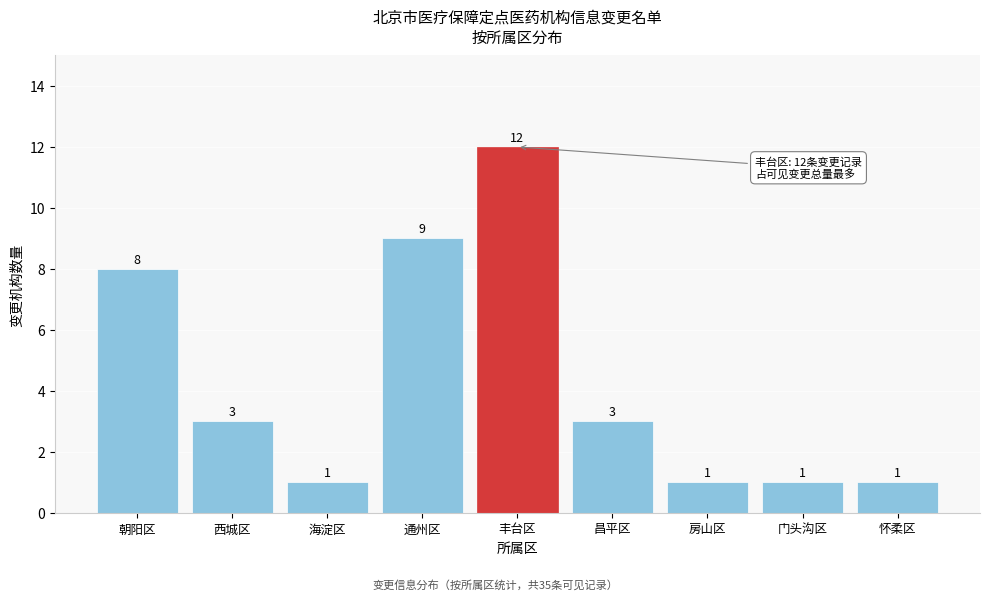

Reading left to right, extract all data points from this chart.

朝阳区=8	西城区=3	海淀区=1	通州区=9	丰台区=12	昌平区=3	房山区=1	门头沟区=1	怀柔区=1